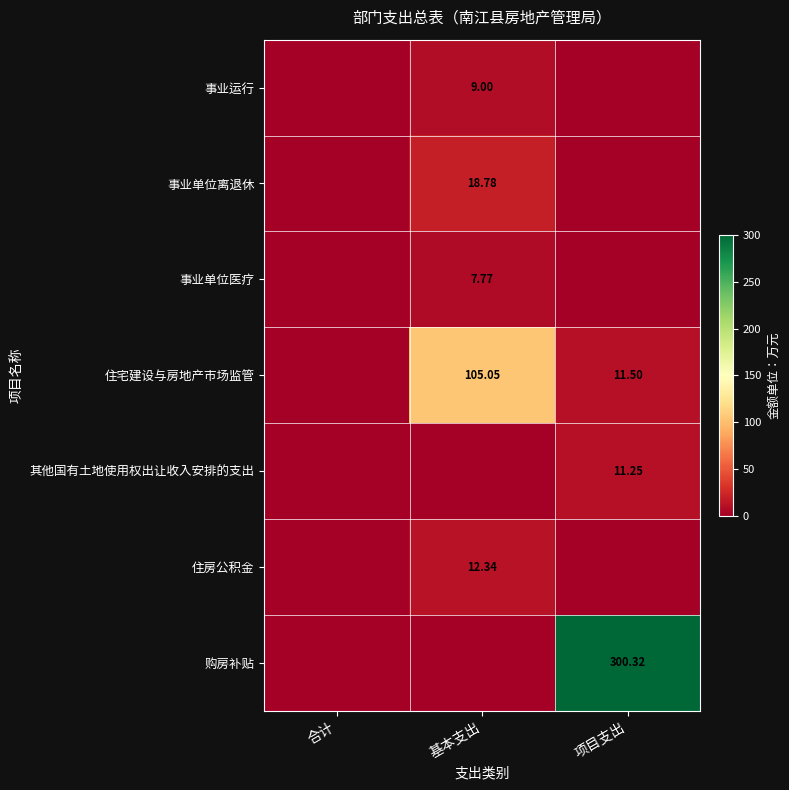

At which category does the chart reach its minimum across all series?

合计